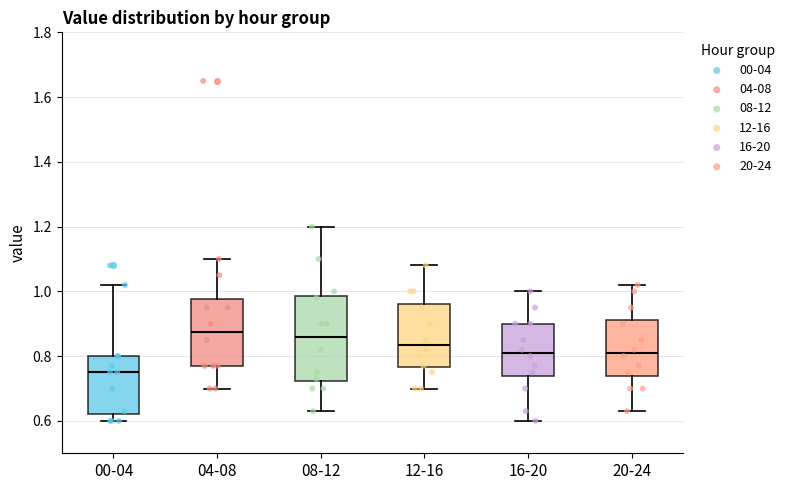

Where is the upper edge of the box for 20-24 on the y-axis? The values are not printed on the chart, so give them approximately, as read against the axis.

0.92